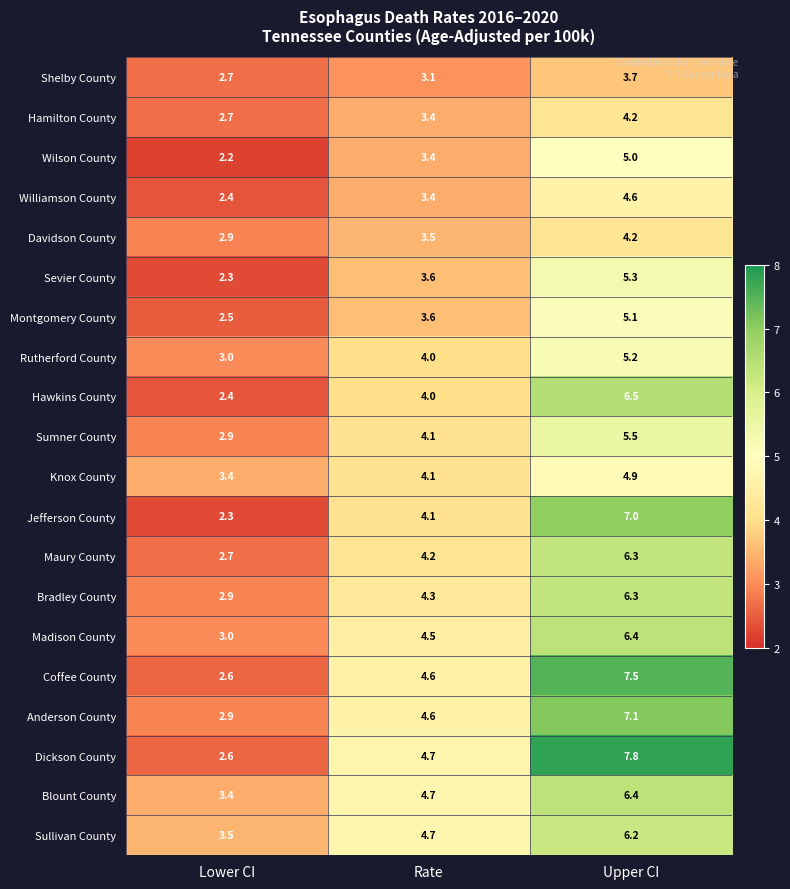

What is the average value of the Rutherford County series?

4.1